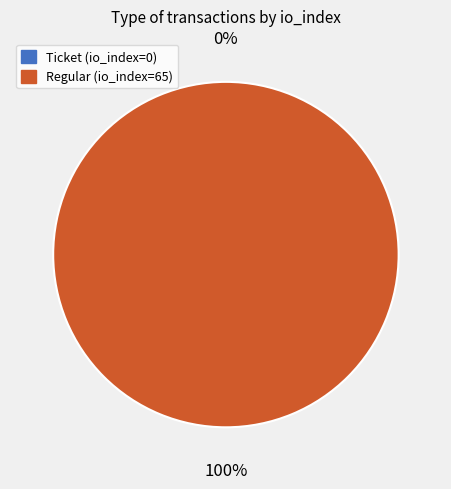

How many segments does this pie chart have?

2